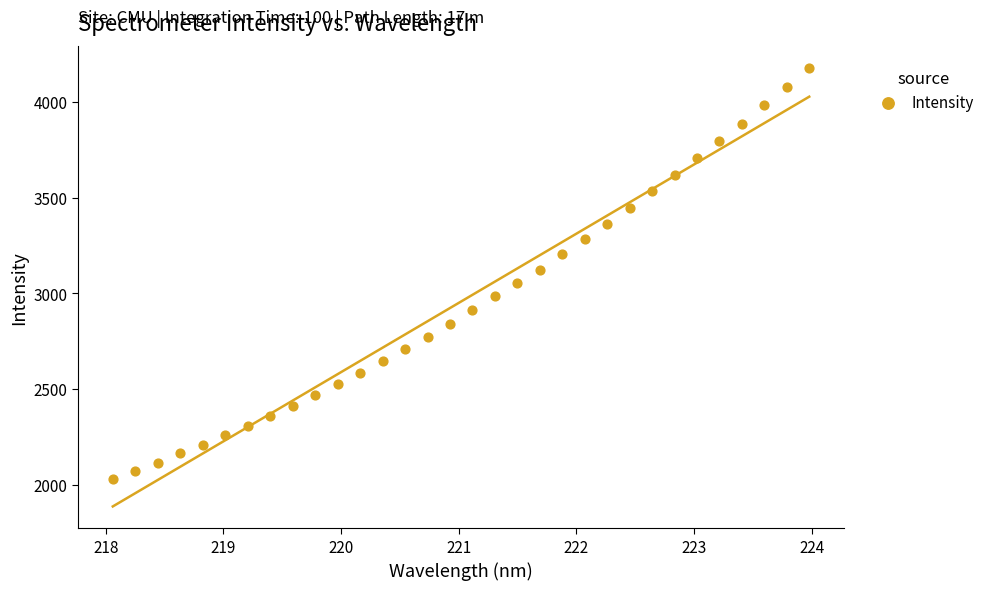

What is the range of Y values (max minus min)?

2146.6